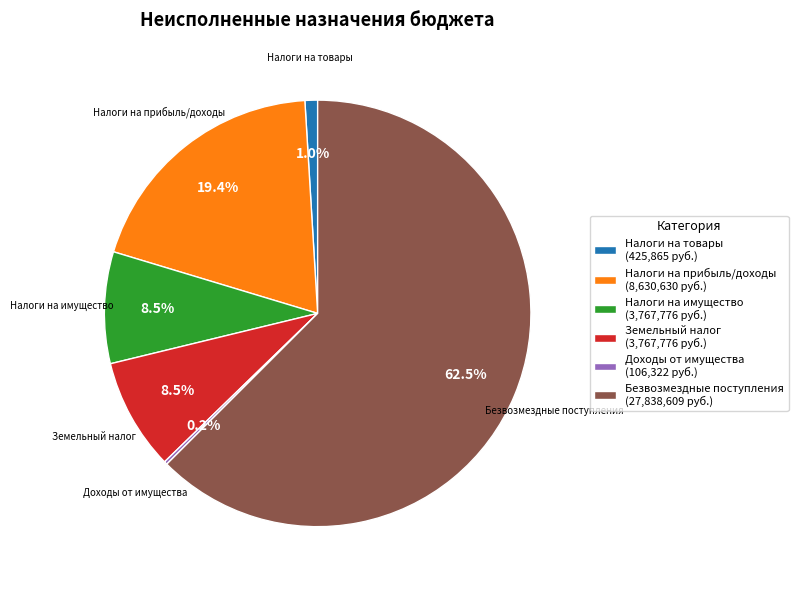

Which has a higher value, Безвозмездные поступления (27,838,609 руб.) or Земельный налог (3,767,776 руб.)?

Безвозмездные поступления (27,838,609 руб.)